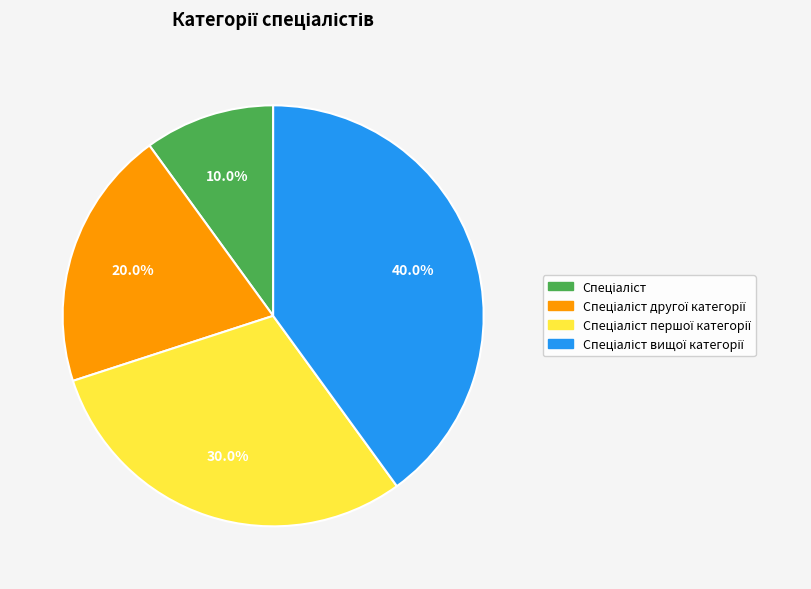

Count the number of slices in the pie.

4